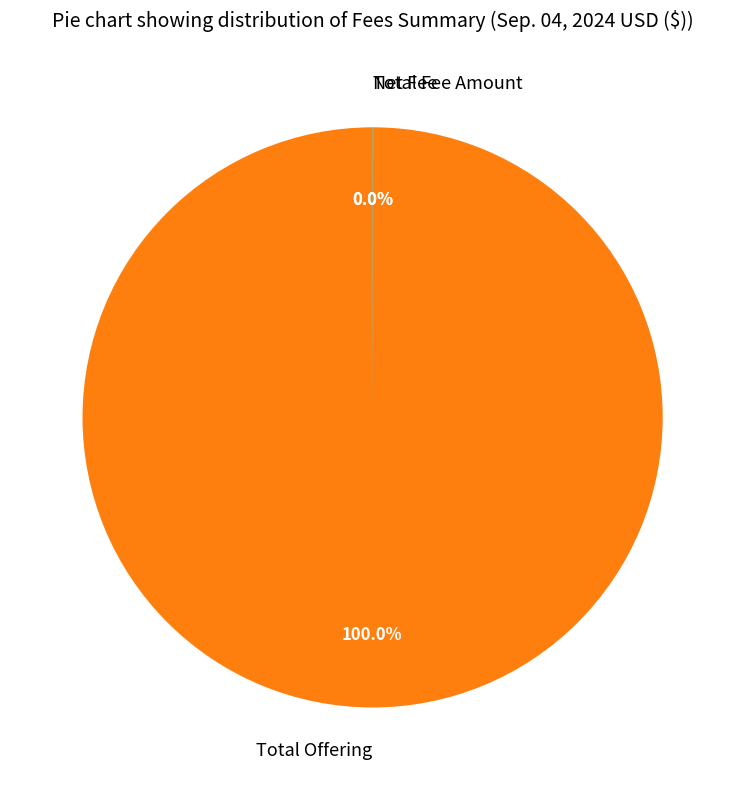

Which slice is the largest?

Total Offering